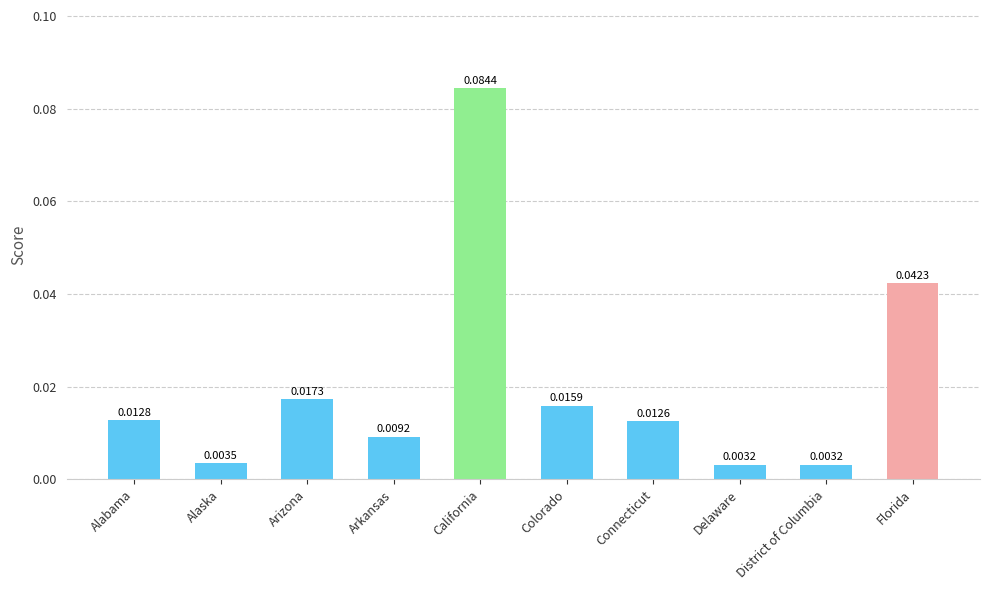

Which has a higher value, Colorado or District of Columbia?

Colorado